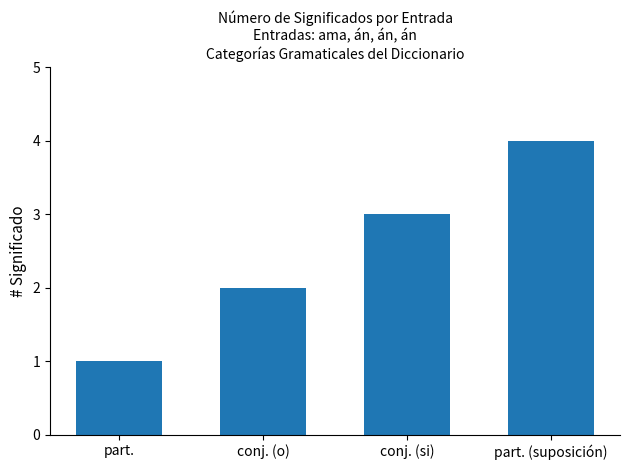

What is the difference between the maximum and second lowest values?

2